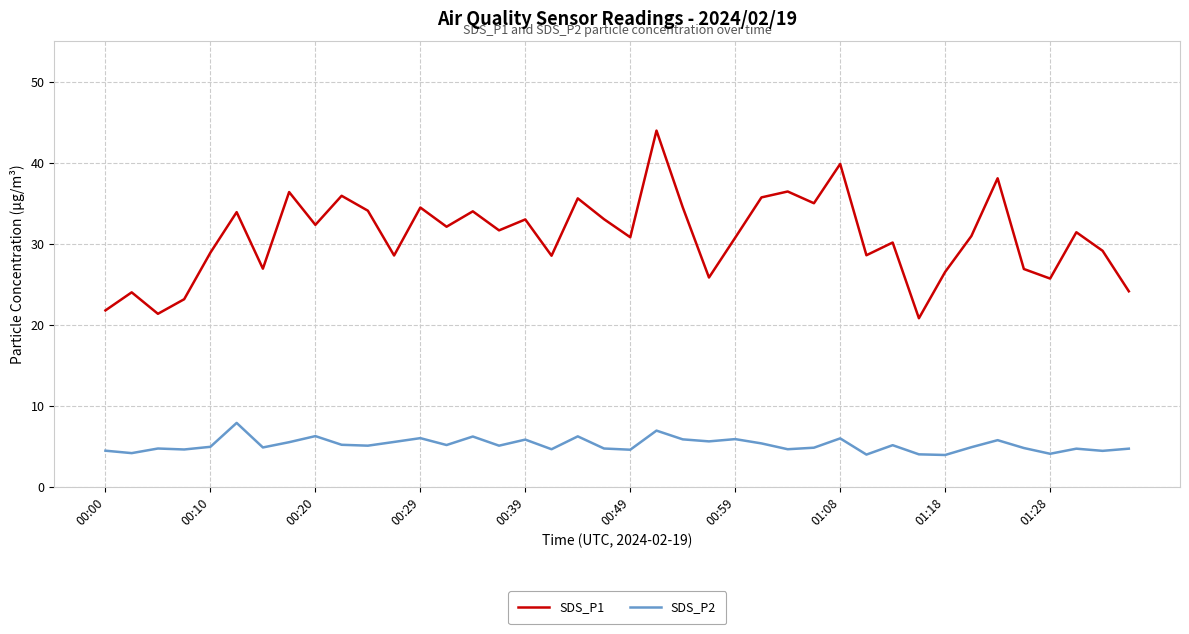

How many categories are shown in the chart?

40